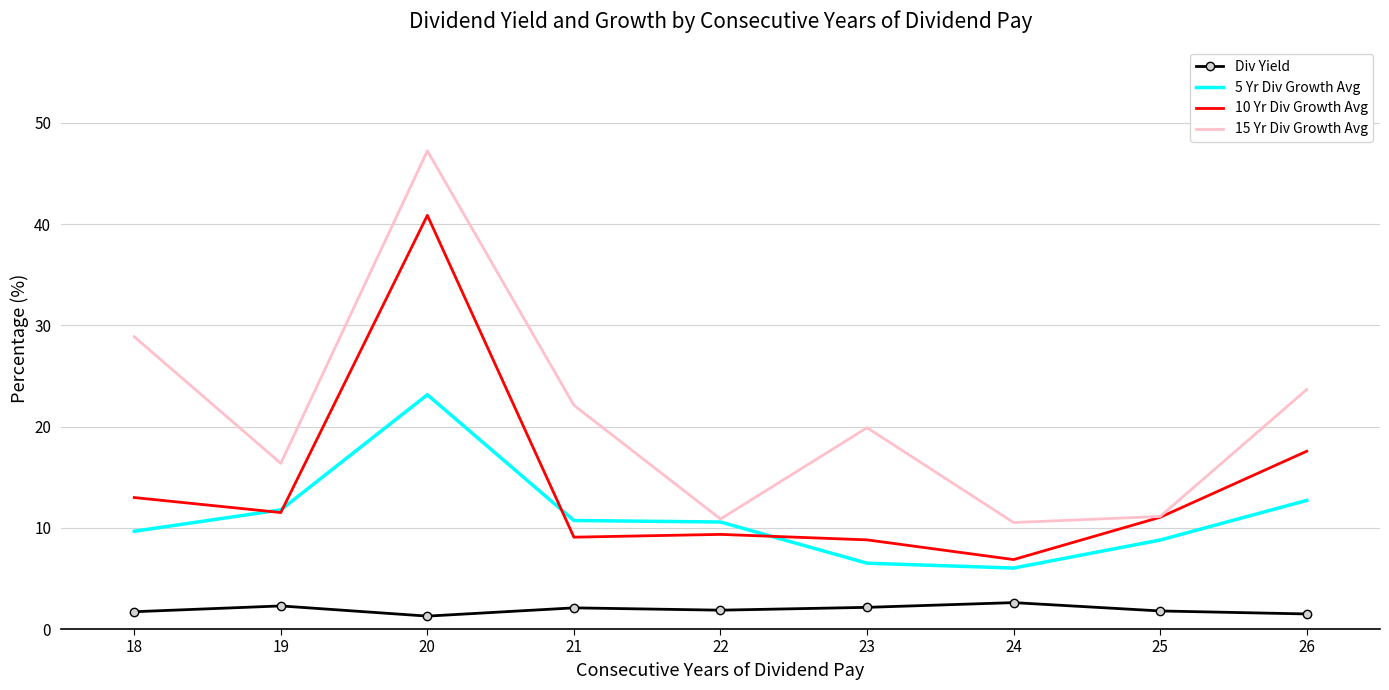

What is the total value across all series at 18?

53.2